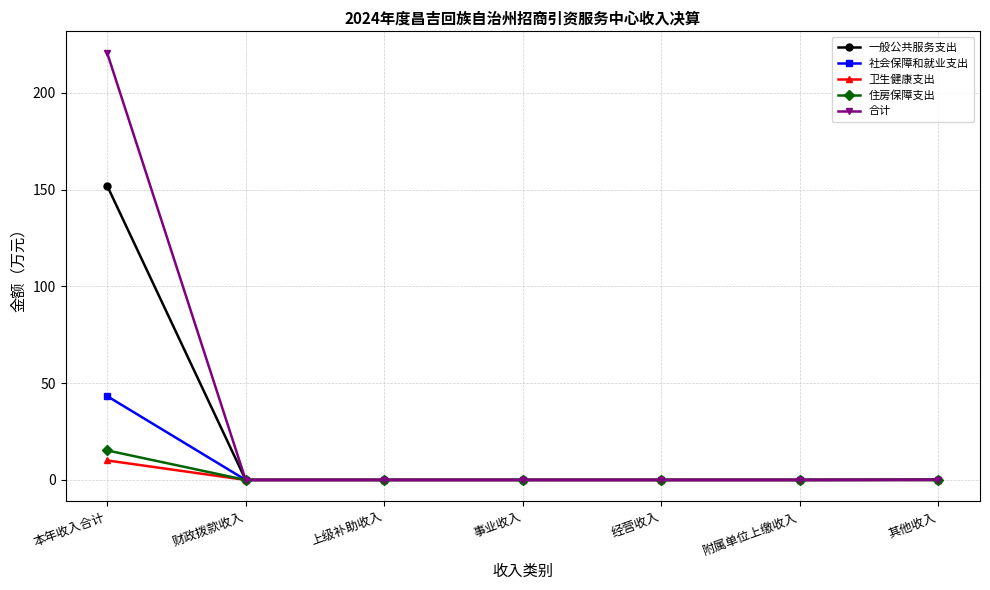

Which series has the largest range (max minus min)?

合计